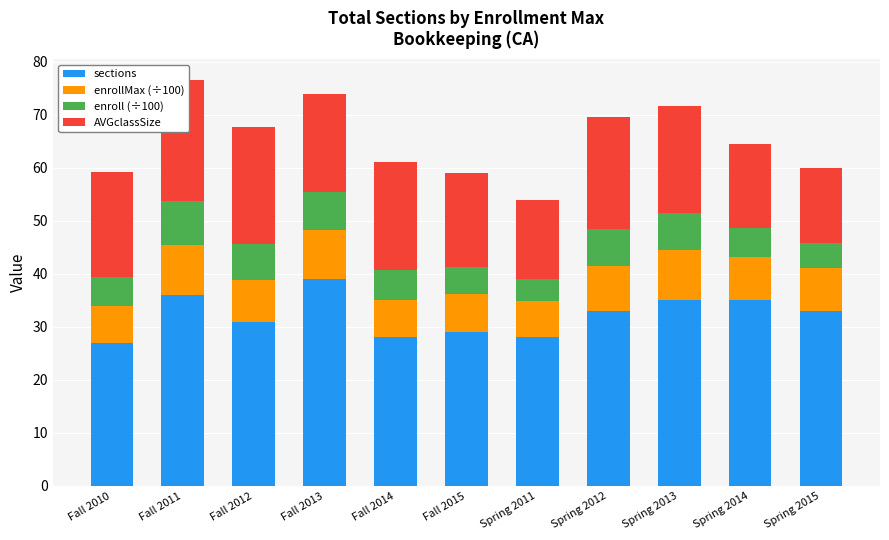

What are all the series names shown in the legend?

sections, enrollMax (÷100), enroll (÷100), AVGclassSize